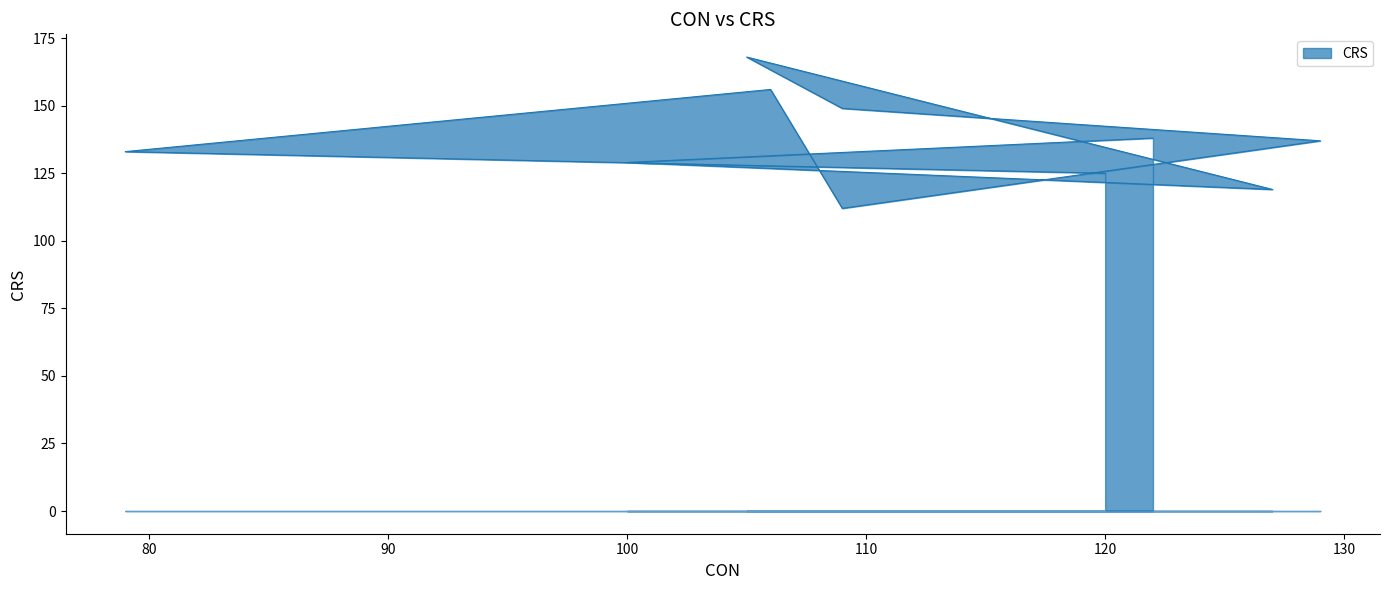

What is the ratio of the value at 109 to the value at 100?

0.9